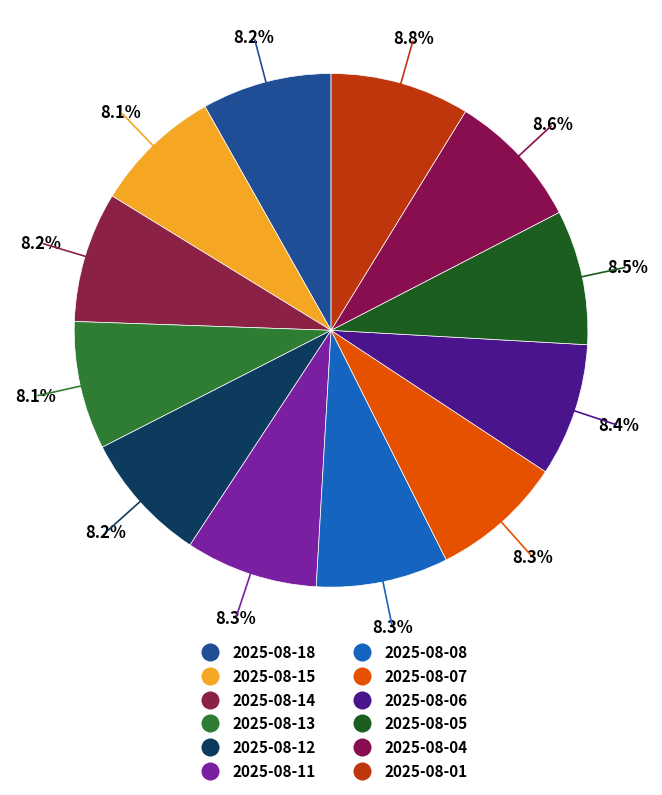

To the nearest percent, what is the difference between the largest and smallest slice percentages?

1%